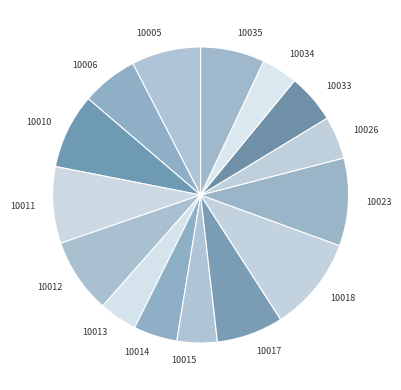

True or false: 10011 accounts for 1% of the total.

False